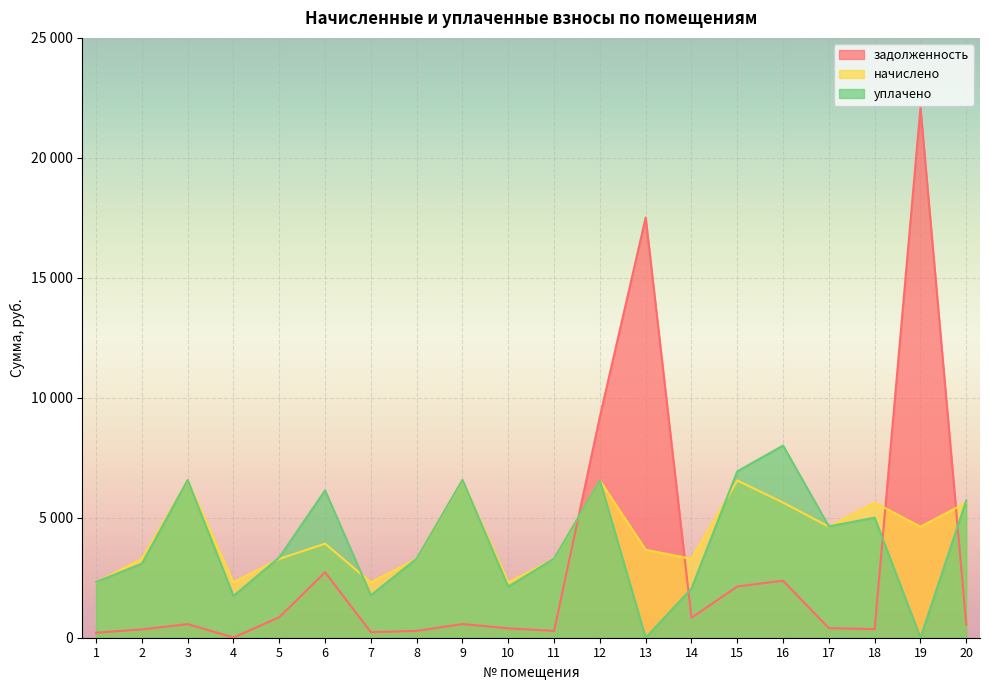

Between which two adjacent categories do уплачено and начислено first intersect?

1 and 2